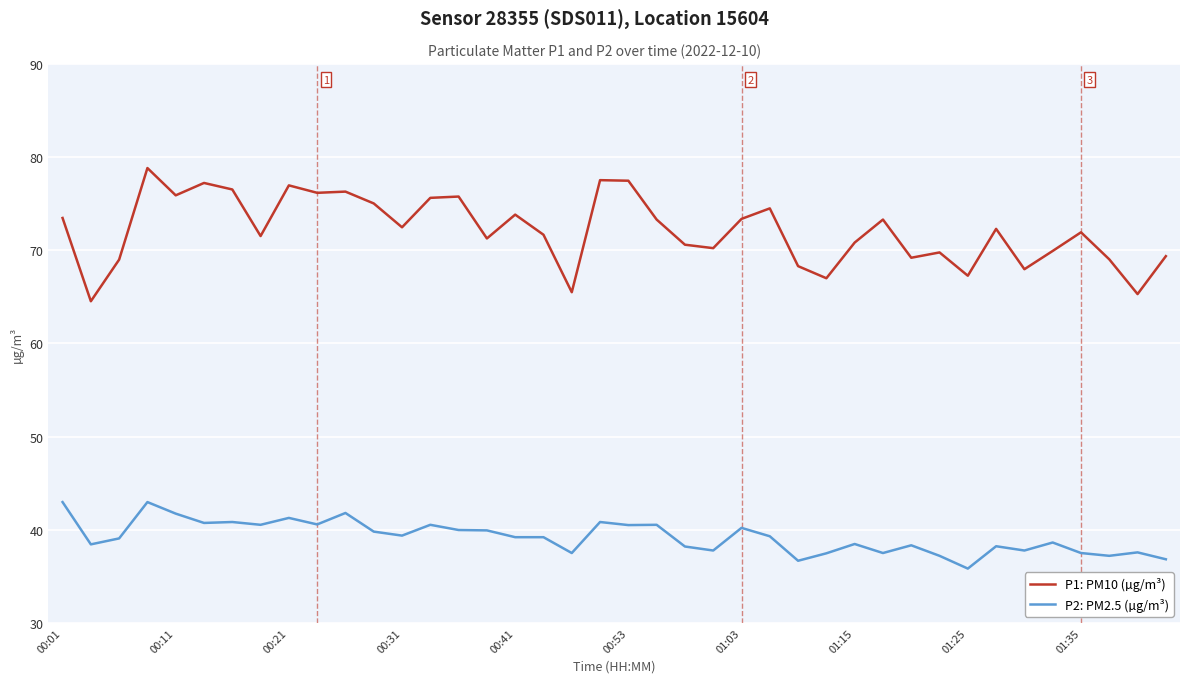

What is the greatest value displayed?

78.8